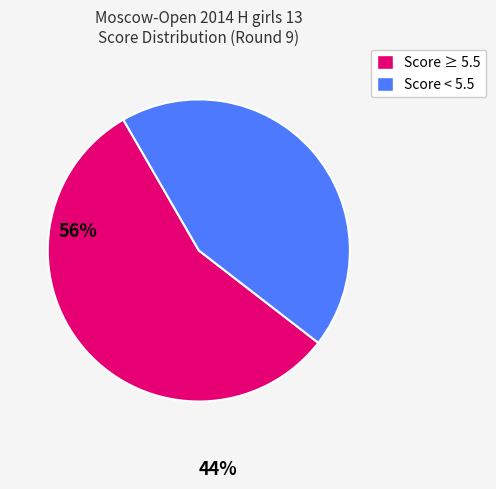

Is there a majority slice in this chart?

Yes